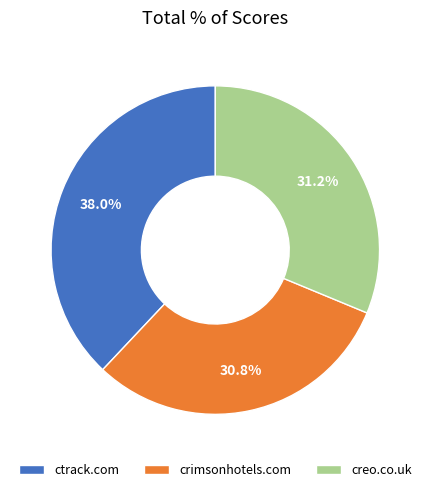

What percentage is the crimsonhotels.com slice, to the nearest percent?

31%